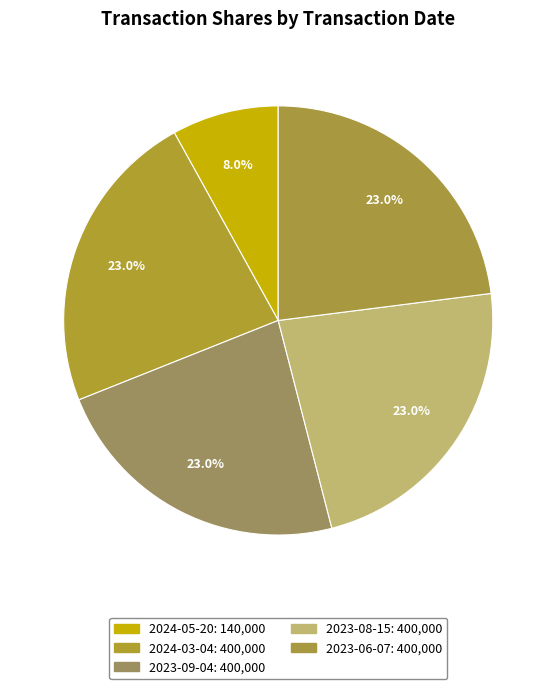

What percentage do 2024-05-20 and 2023-08-15 together represent?

31.0%